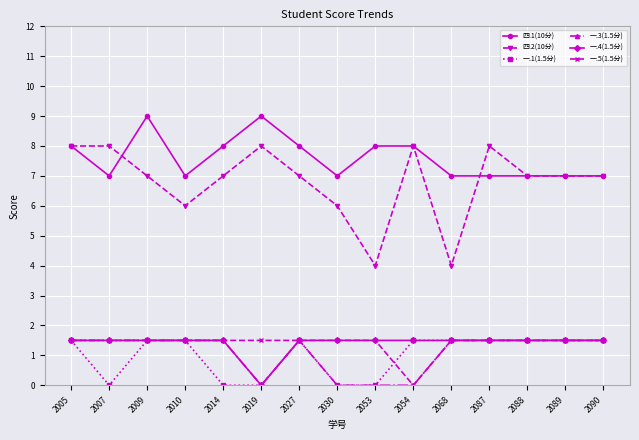

Which series has the largest range (max minus min)?

四.2(10分)